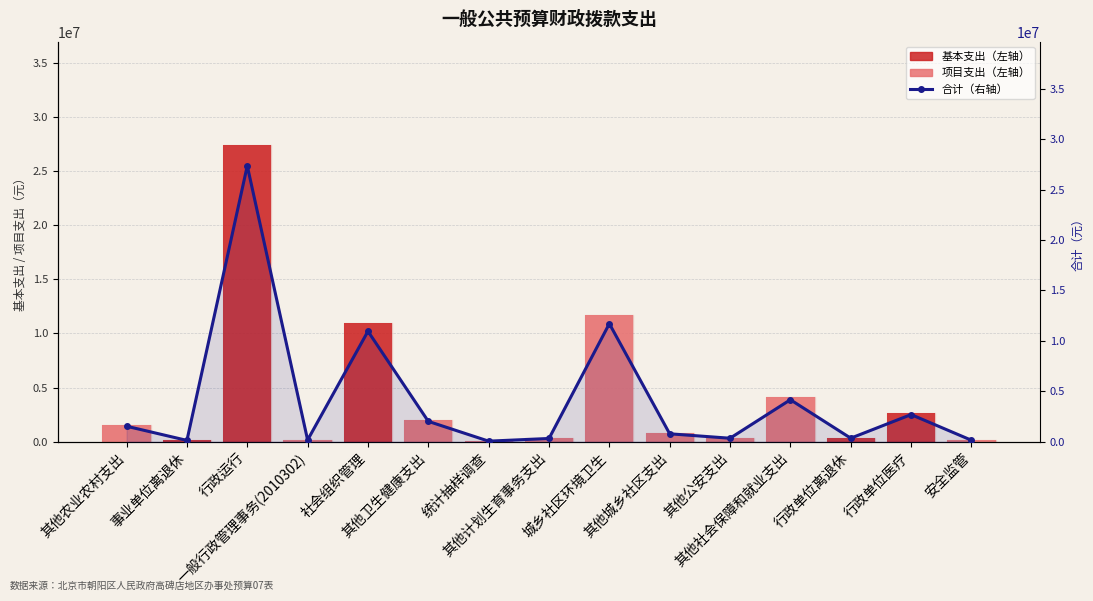

Is the value of 基本支出 at 事业单位离退休 greater than the value of 合计 at 其他社会保障和就业支出?

No